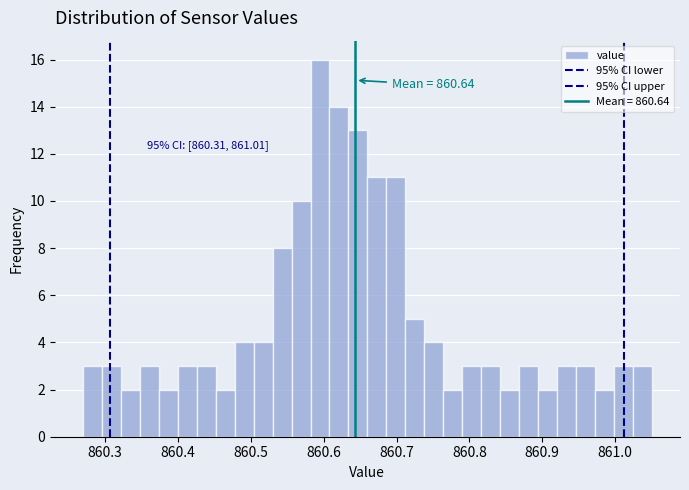

Read against the x-axis, roughly where is the centre of the tallest bar?

860.60